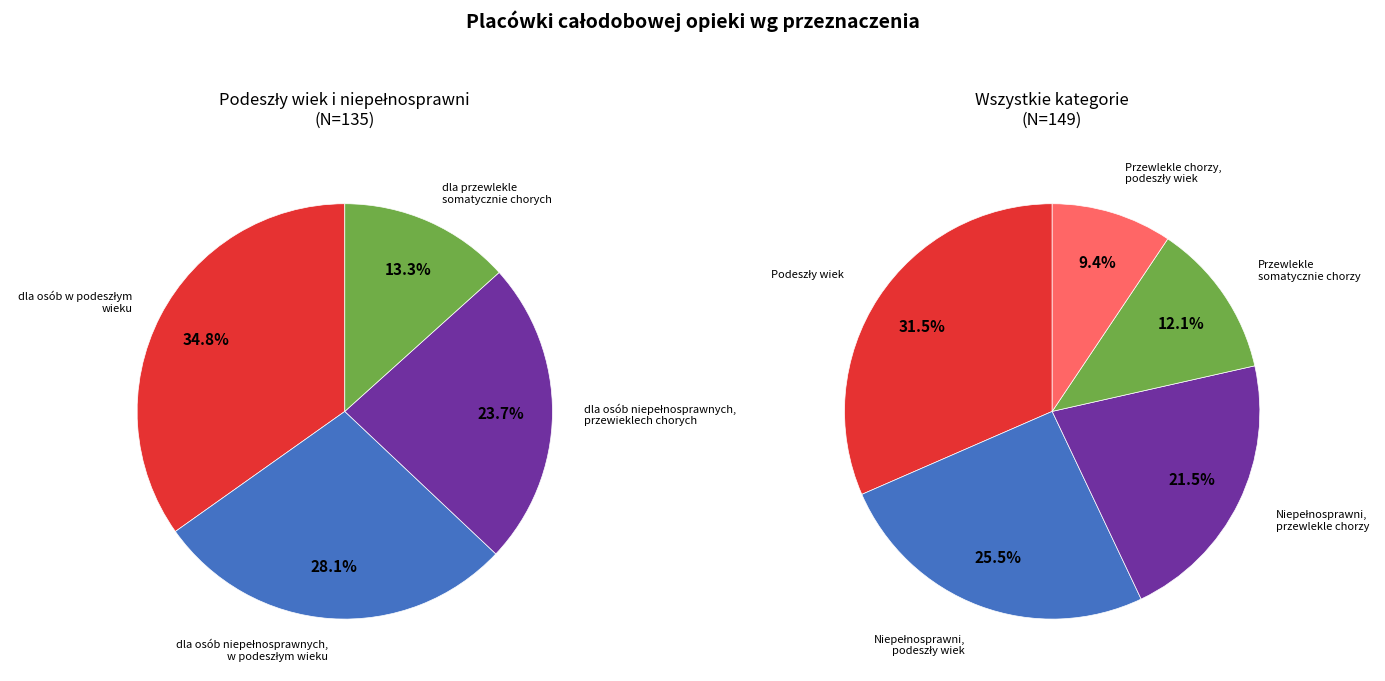

Count the number of slices in the pie.

5